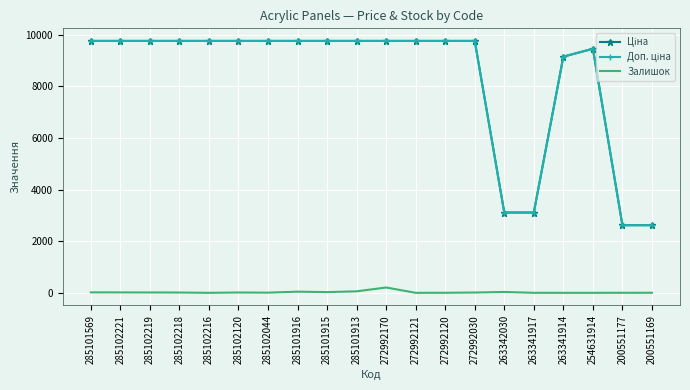

What is the maximum value shown in the chart?

9764.4